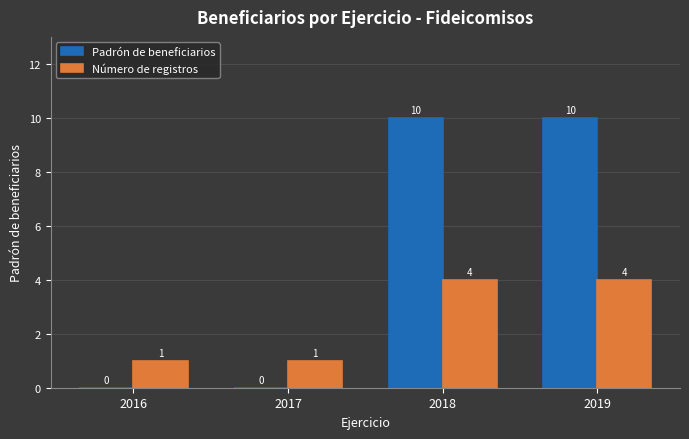

What is the highest value of the Número de registros series?

4